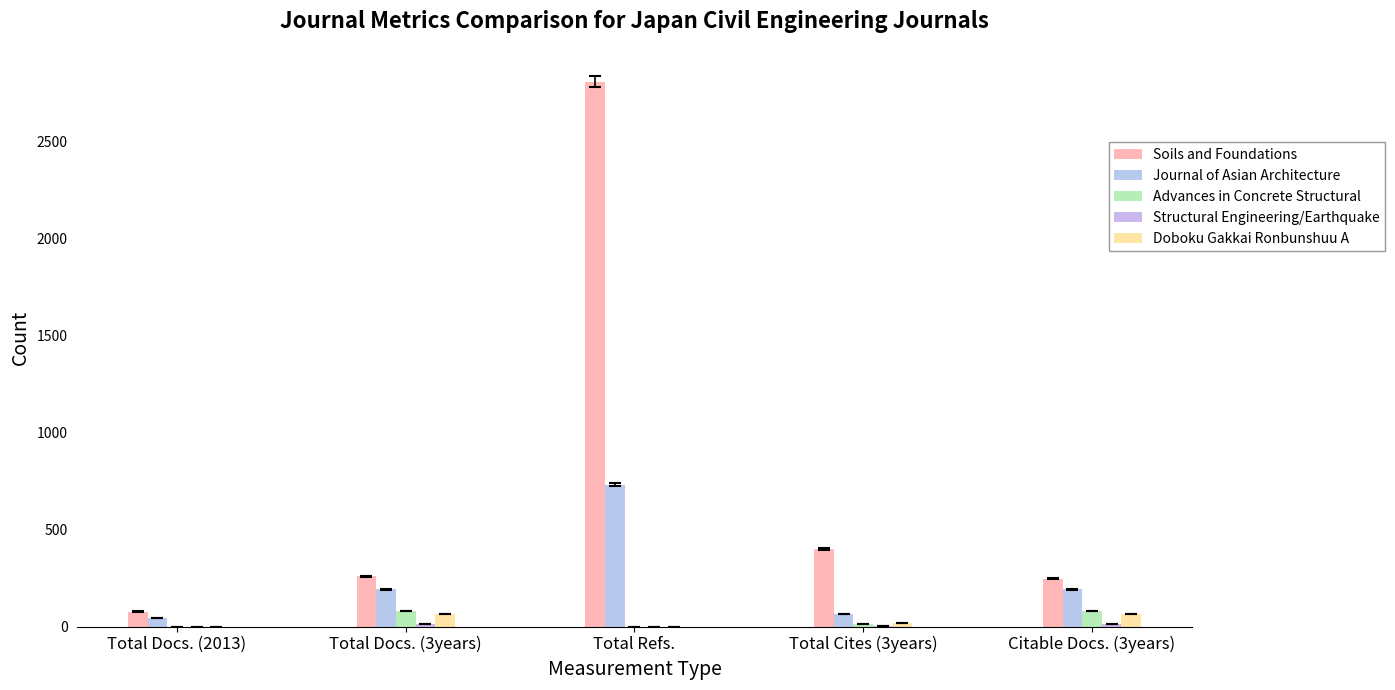

Which has a higher value, Citable Docs. (3years) or Total Docs. (2013)?

Citable Docs. (3years)